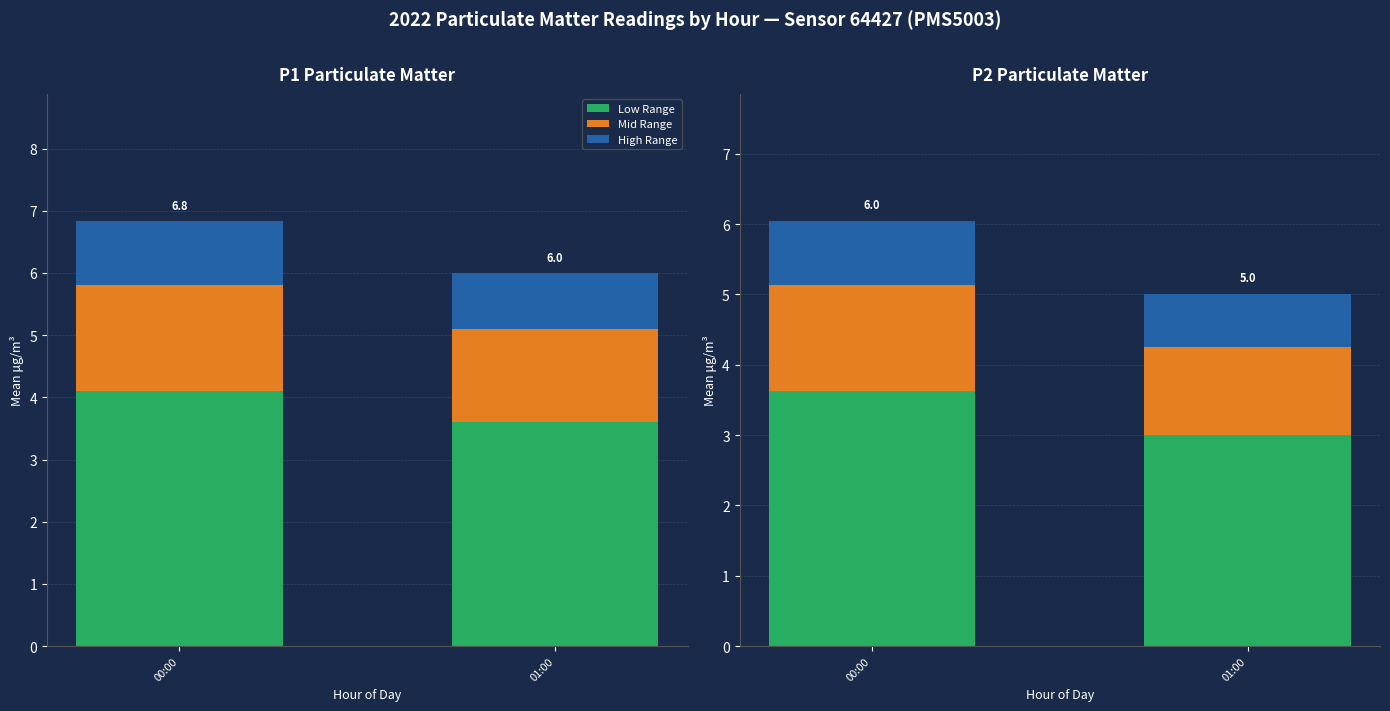

Which series changed the most between 00:00 and 01:00?

Low Range